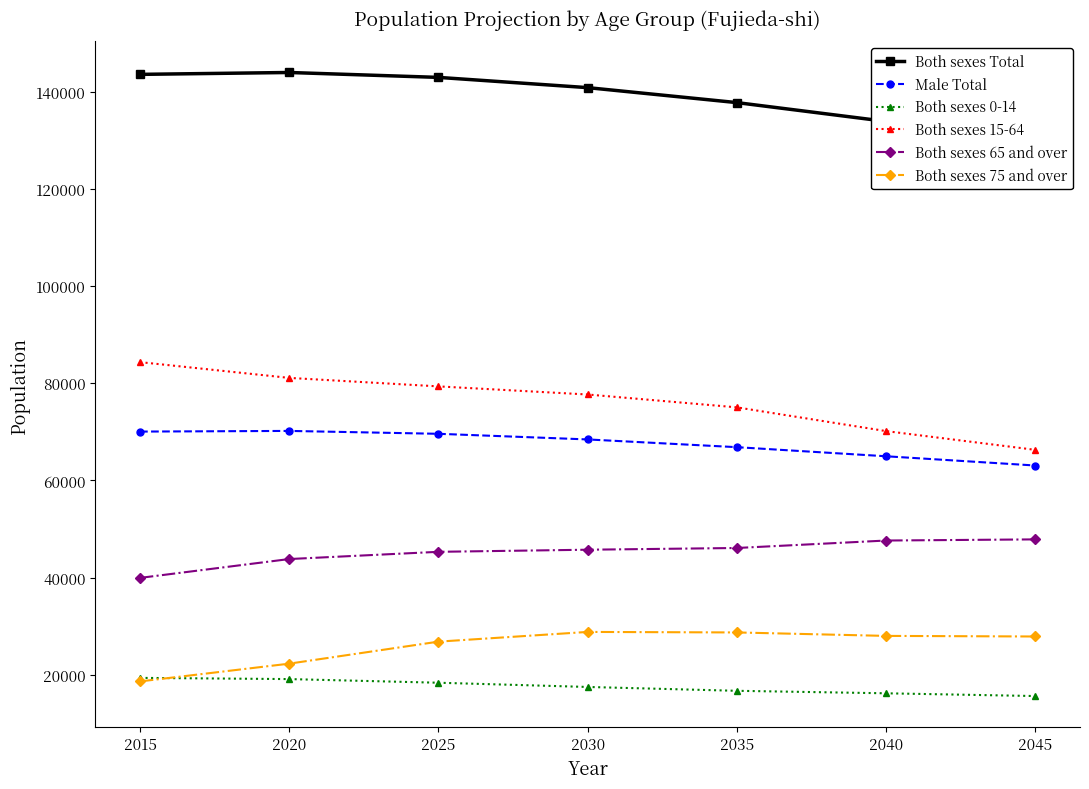

What is the difference between the maximum and minimum values in the Both sexes Total series?

14258